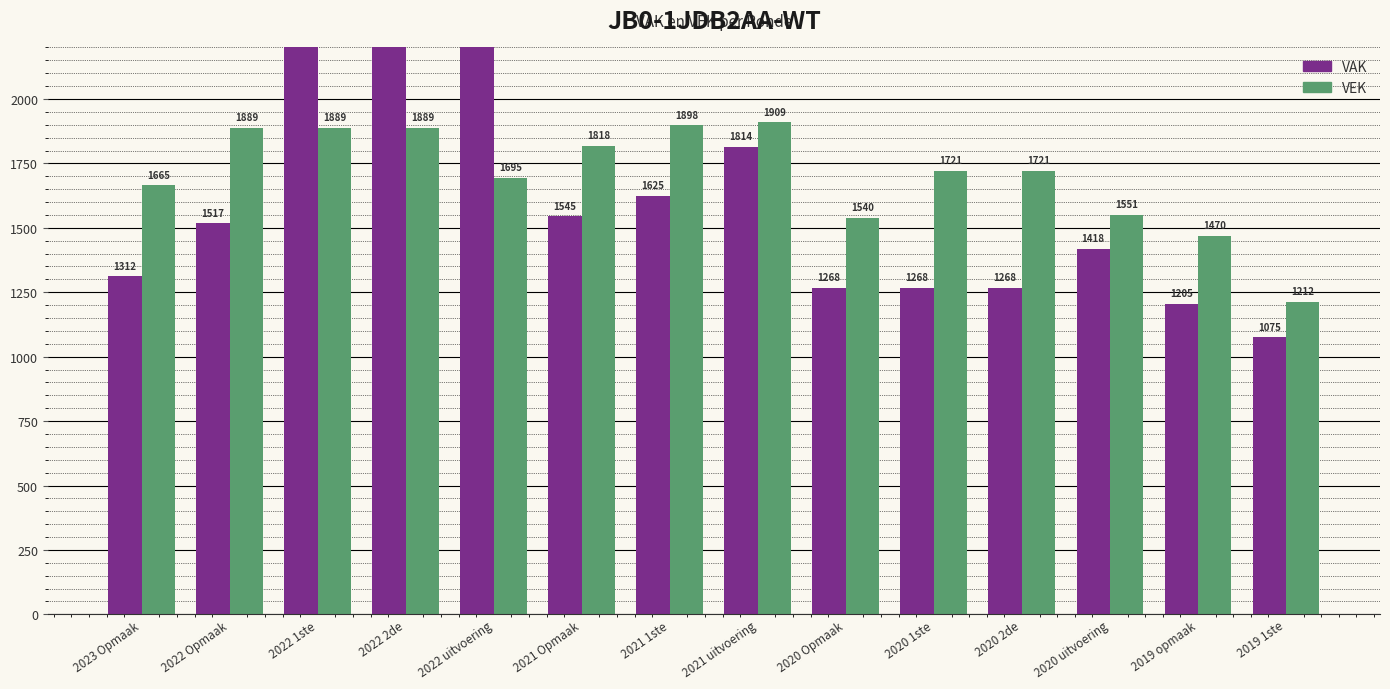

At which label does VEK reach its minimum?

2019 1ste